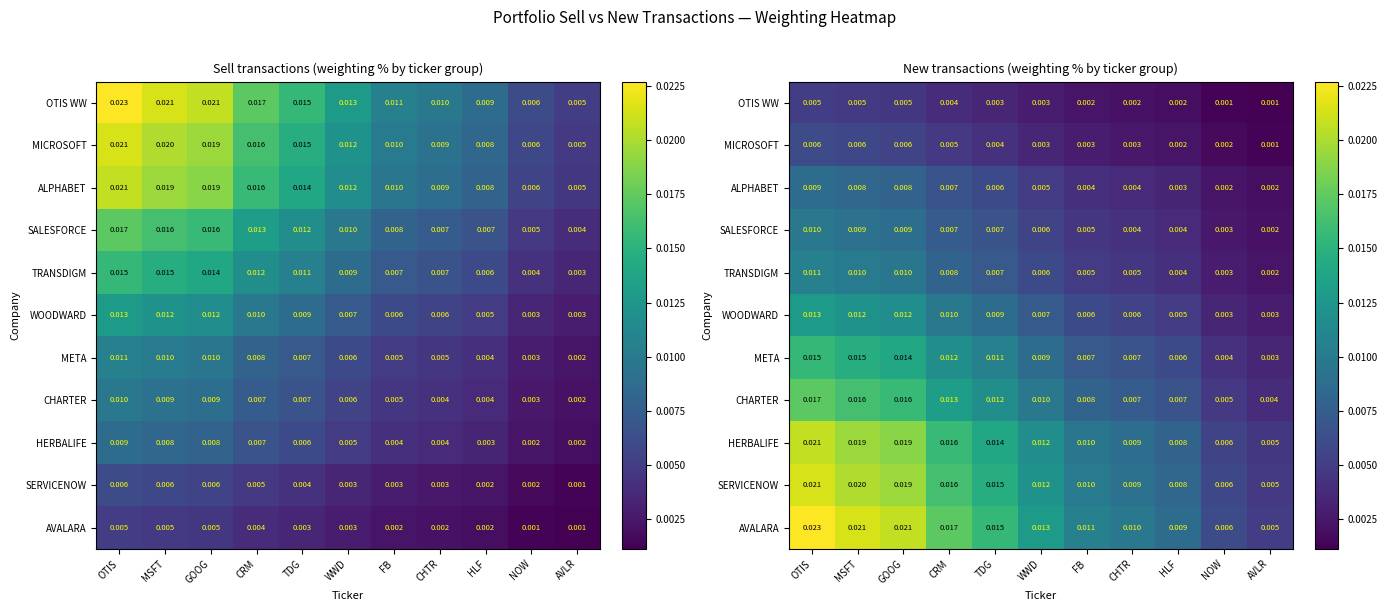

Which category has the highest value across all series?

OTIS